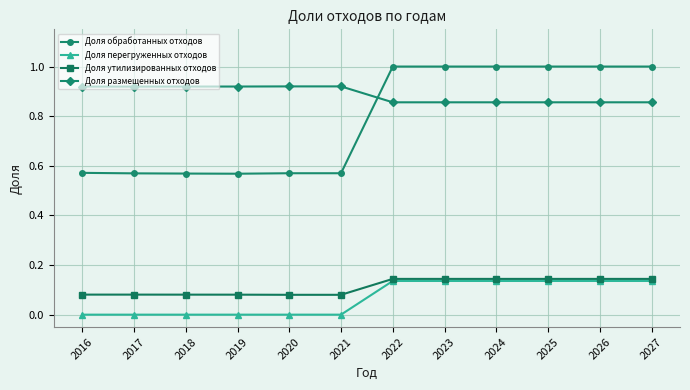

True or false: Доля обработанных отходов and Доля утилизированных отходов cross at least once.

False